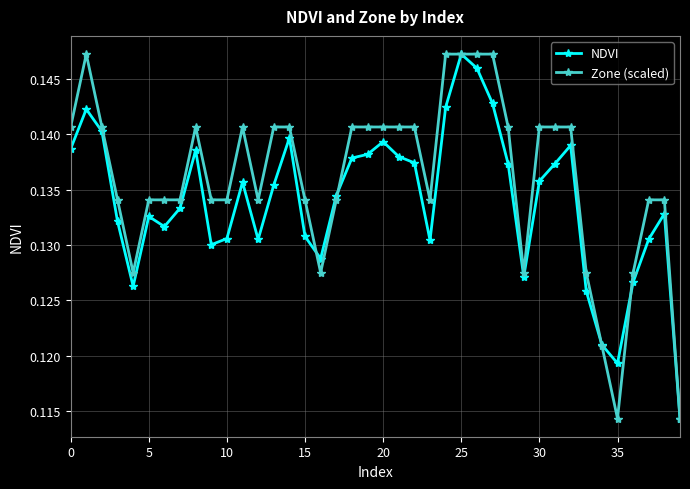

What are all the series names shown in the legend?

NDVI, Zone (scaled)